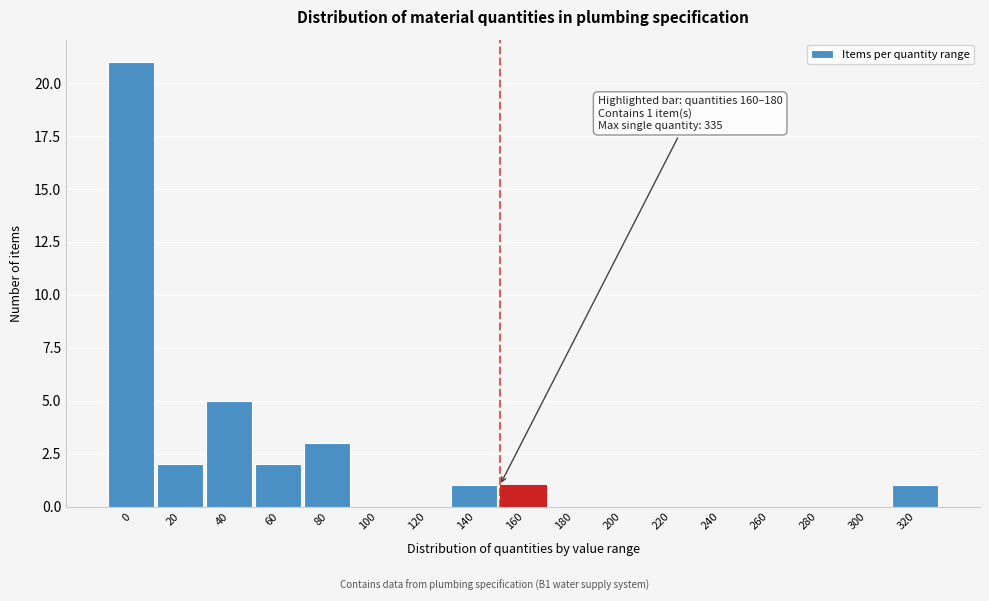

Reading left to right, list all the values displayed in this chart.

0=21	20=2	40=5	60=2	80=3	100=0	120=0	140=1	160=1	180=0	200=0	220=0	240=0	260=0	280=0	300=0	320=1